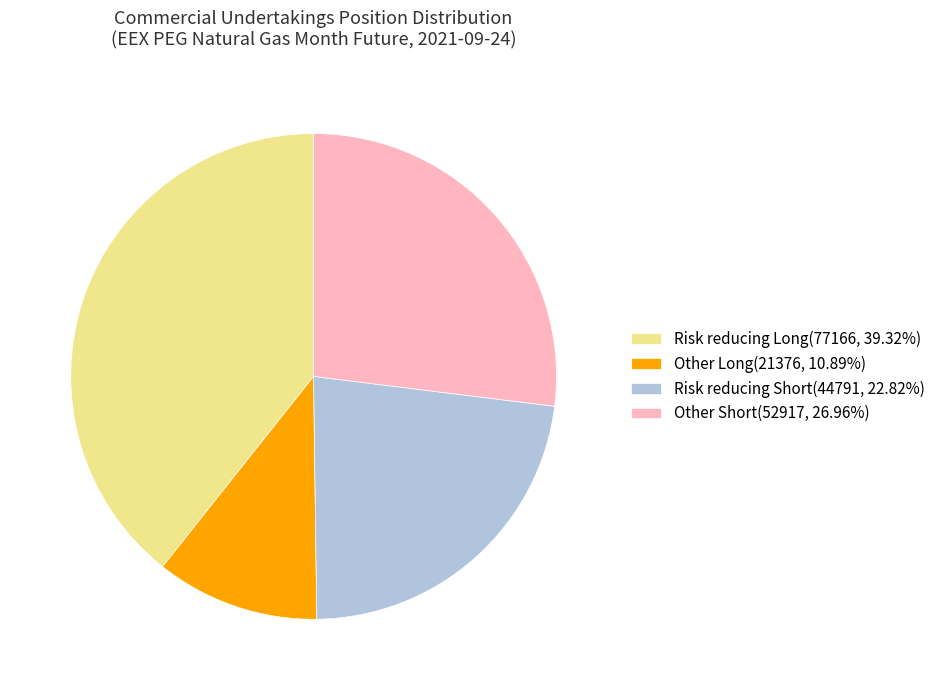

What is the ratio of the value at Risk reducing Long(77166, 39.32%) to the value at Other Short(52917, 26.96%)?

1.5